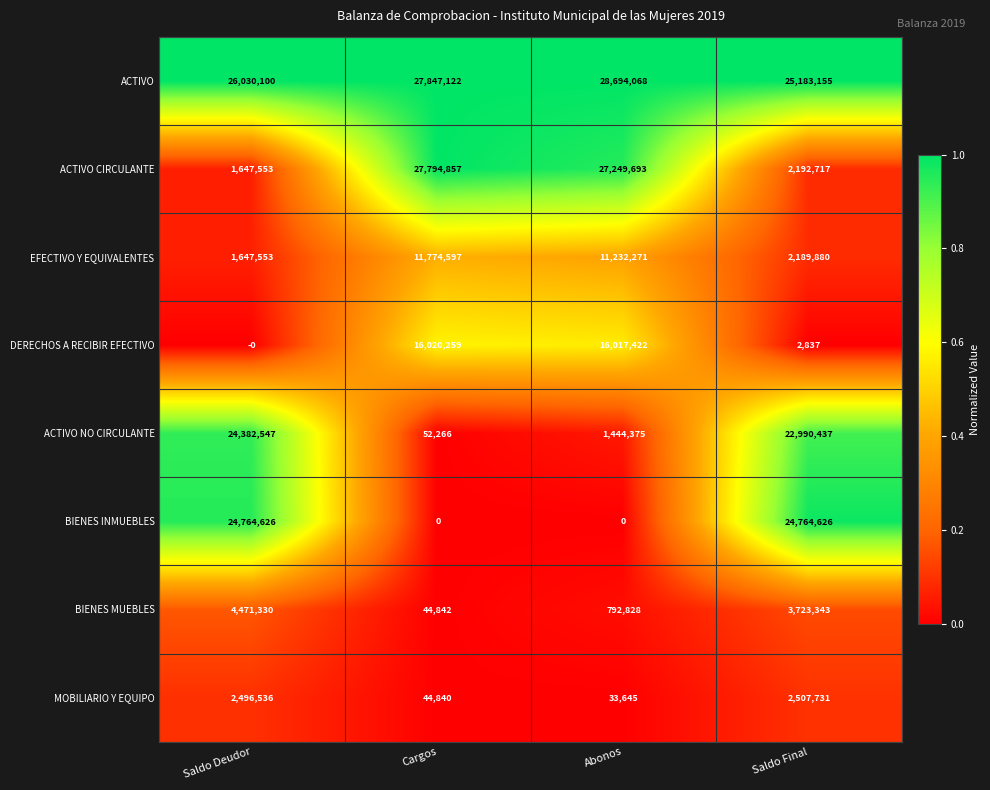

What is the difference between the second highest and second lowest values in the DERECHOS A RECIBIR EFECTIVO series?

16014585